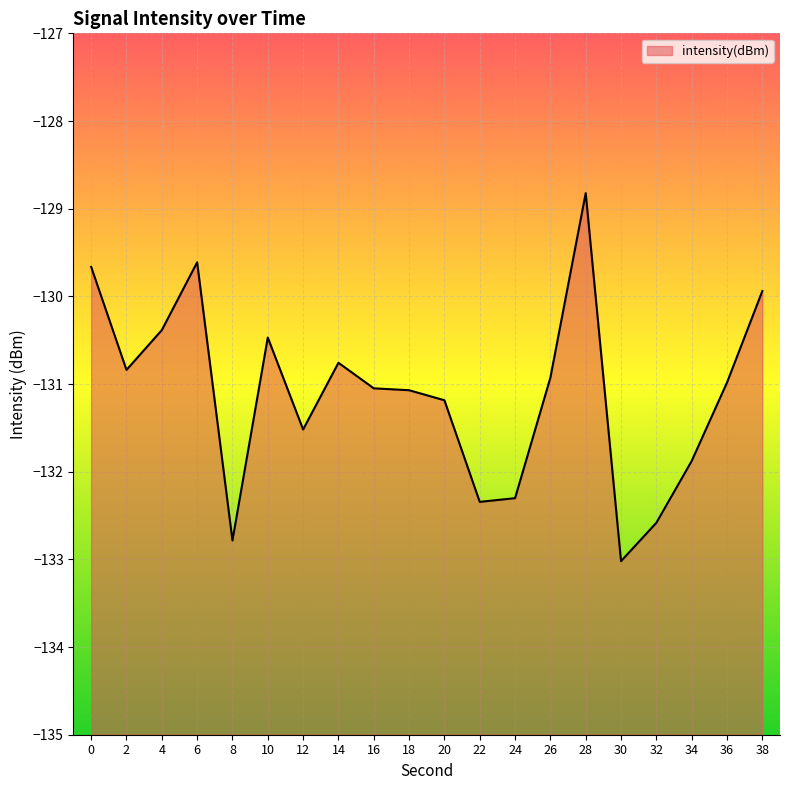

Reading left to right, what are all the values shown in this chart?

0=-129.7	2=-130.8	4=-130.4	6=-129.6	8=-132.8	10=-130.5	12=-131.5	14=-130.8	16=-131.0	18=-131.1	20=-131.2	22=-132.3	24=-132.3	26=-130.9	28=-128.8	30=-133.0	32=-132.6	34=-131.9	36=-131.0	38=-129.9